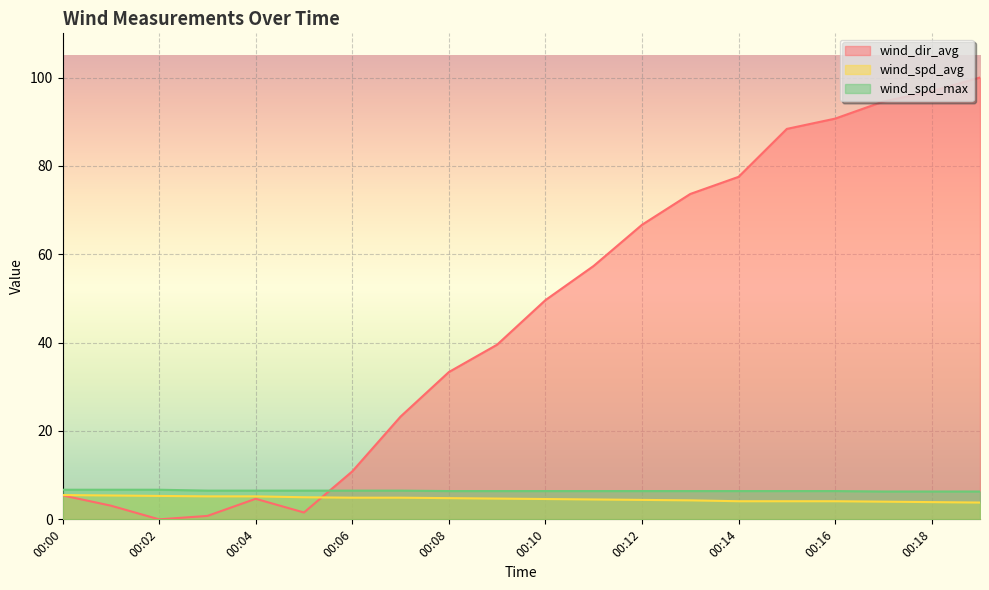

What is the difference between the wind_spd_avg values at 00:08 and 00:11?

0.3